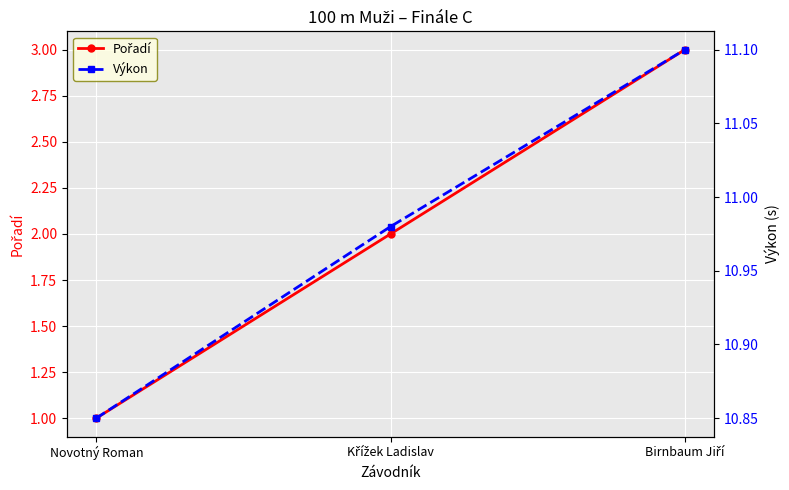

Reading right to left, transcribe all the data shown in this chart.

Pořadí: Birnbaum Jiří=3.0	Křížek Ladislav=2.0	Novotný Roman=1.0
Výkon: Birnbaum Jiří=11.1	Křížek Ladislav=11.0	Novotný Roman=10.8